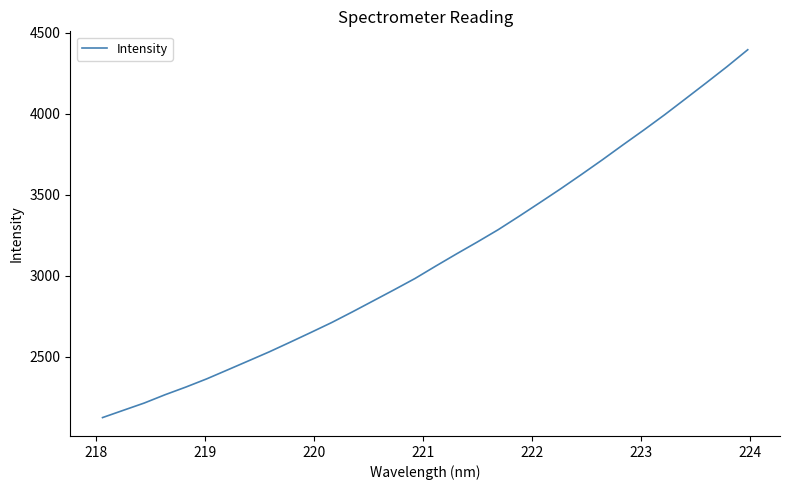

What is the maximum value shown in the chart?

4393.8